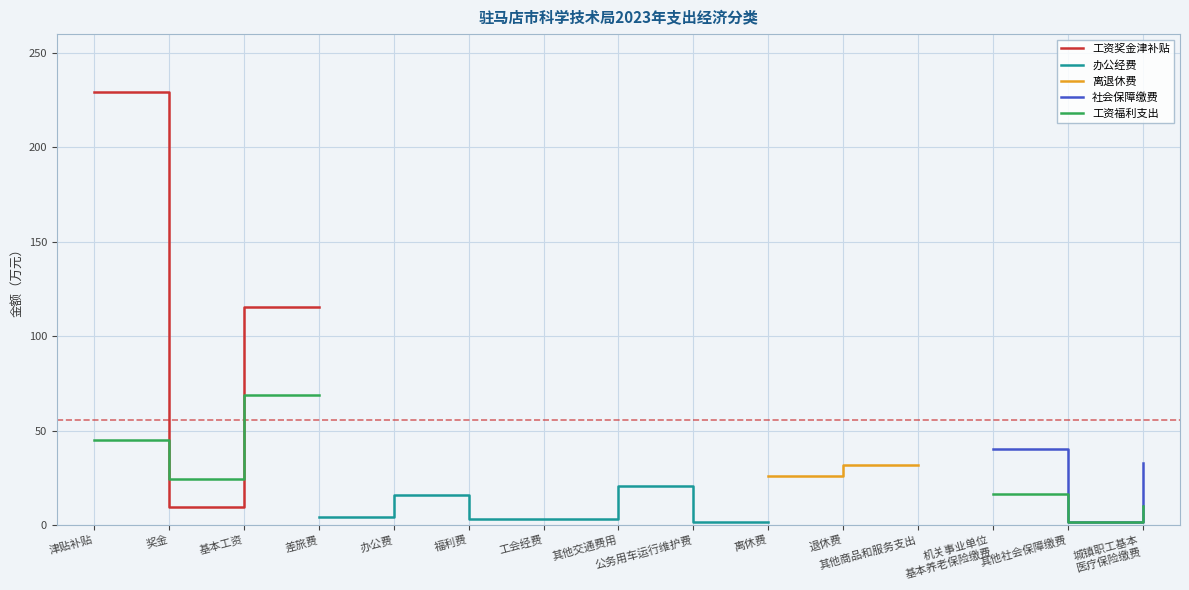

Is the value of 办公经费 at 机关事业单位
基本养老保险缴费 greater than the value of 离退休费 at 津贴补贴?

No